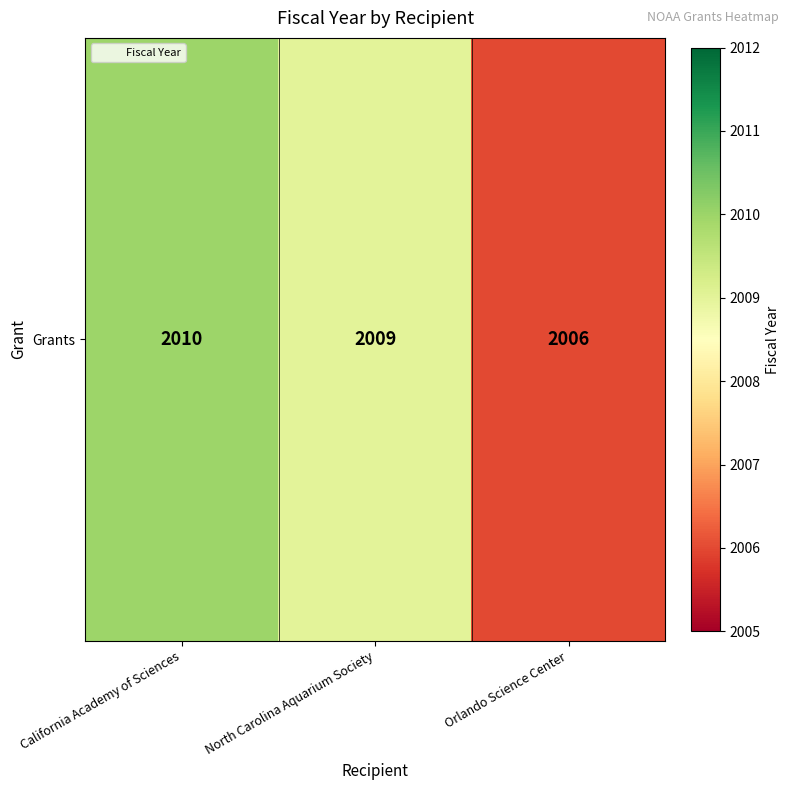

True or false: the data shows 2010 at California Academy of Sciences.

True